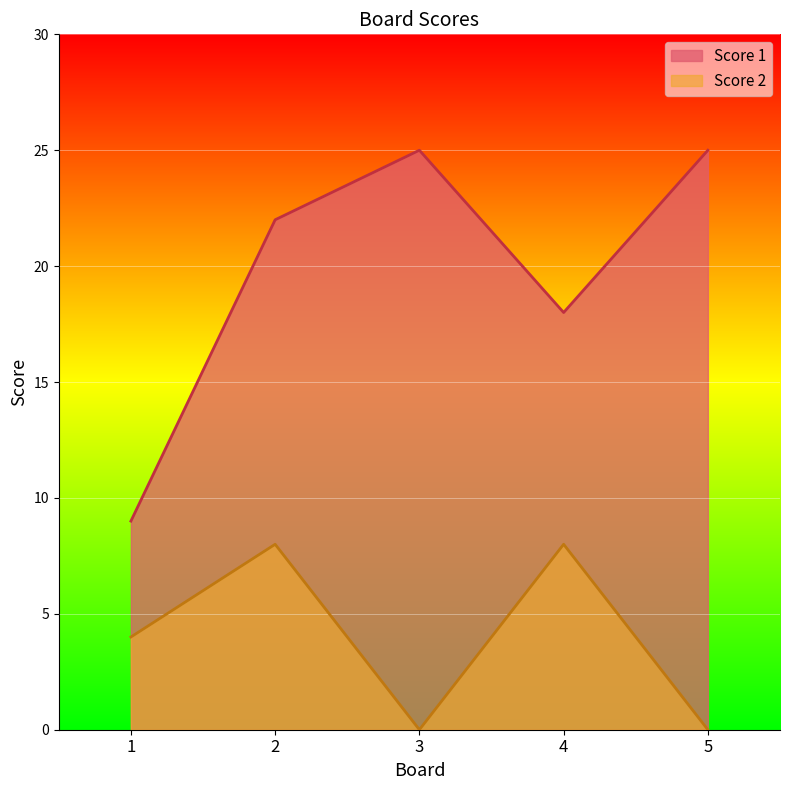

What is the maximum value shown in the chart?

25